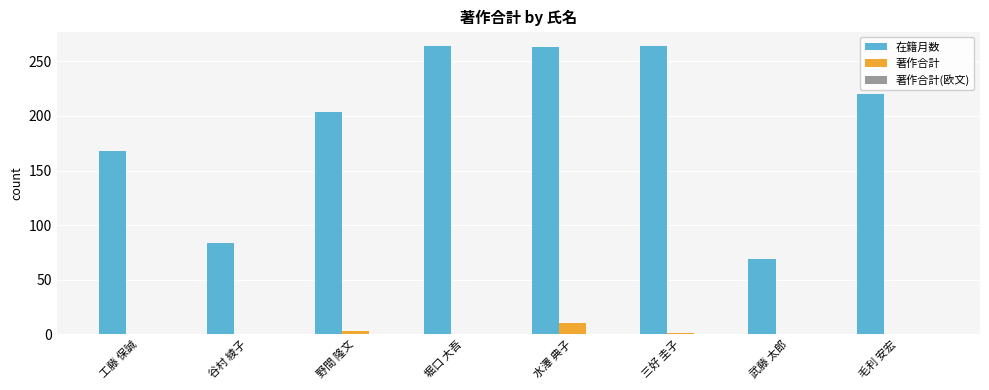

Which series changed the most between 谷村 綾子 and 野間 隆文?

在籍月数